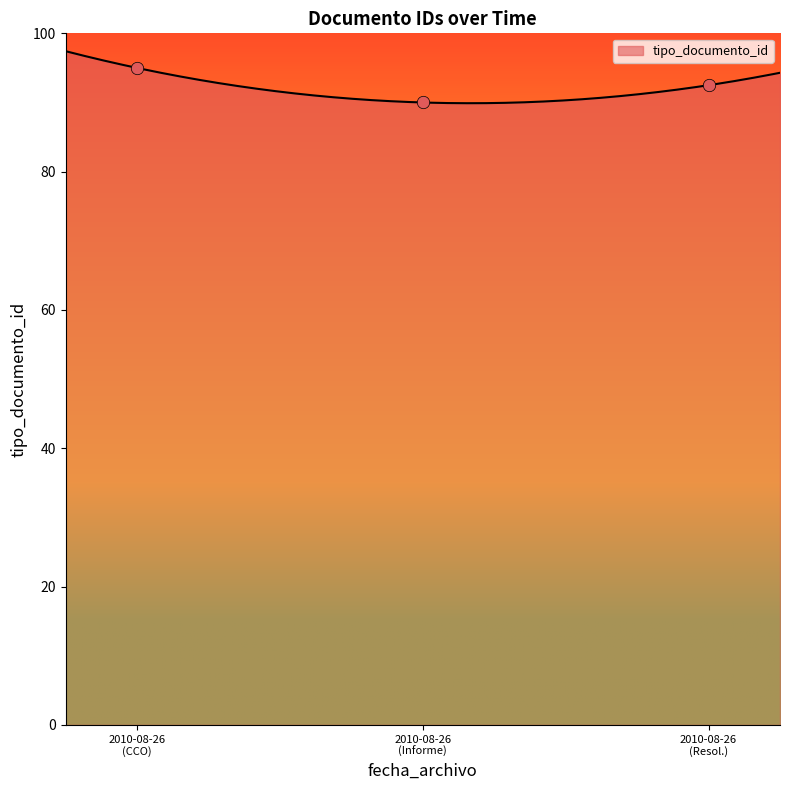

Between 2010-08-26 (Resol.) and 2010-08-26 (CCO), which is larger?

2010-08-26 (CCO)